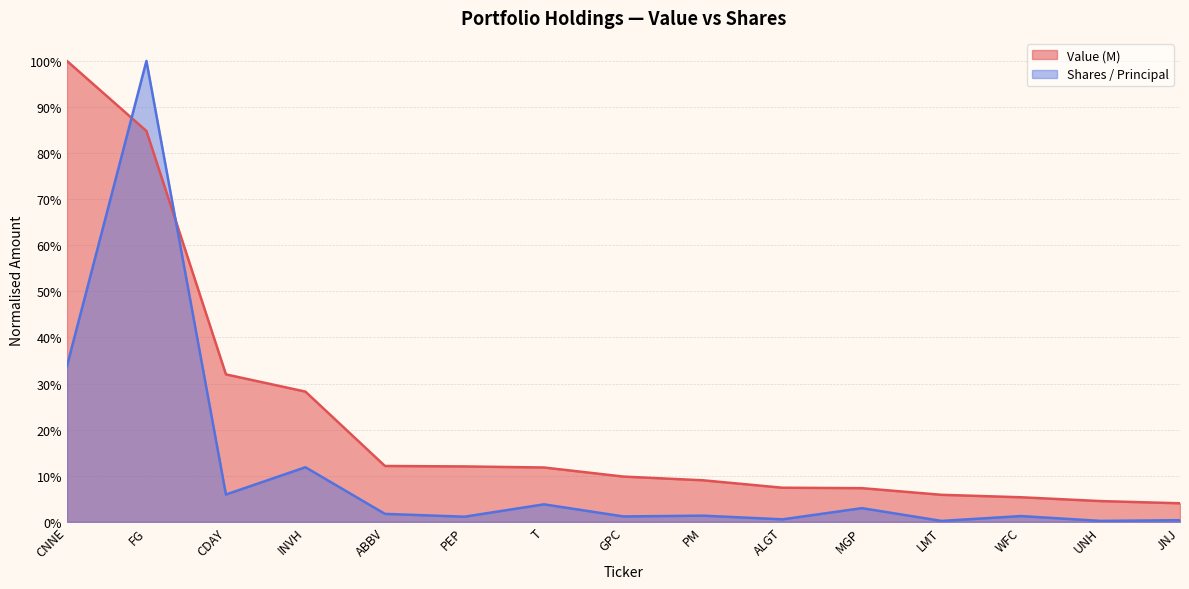

Between UNH and PEP, which is larger?

PEP